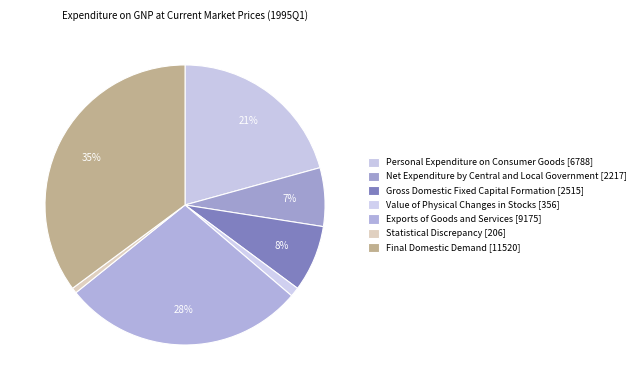

Count the number of slices in the pie.

7